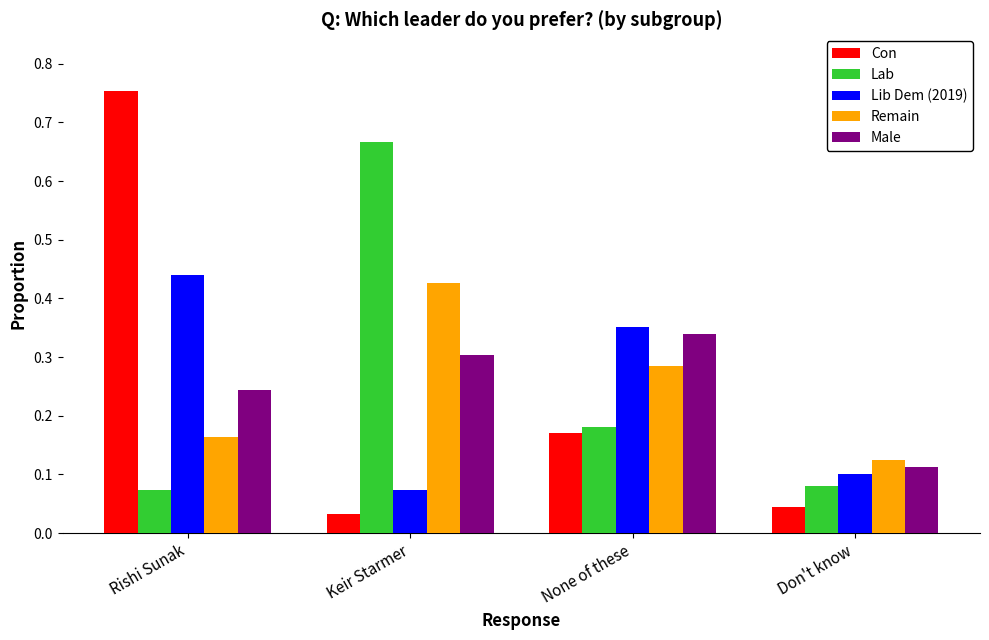

Does the chart contain stacked bars?

No